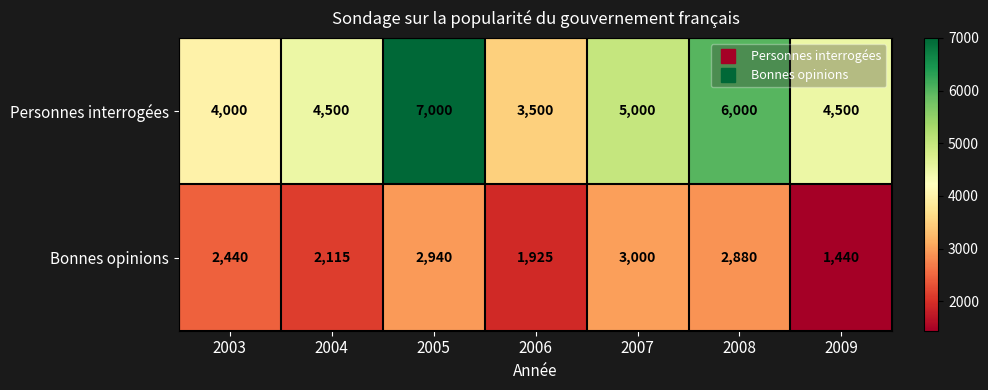

Which series has the largest total across all categories?

Personnes interrogées